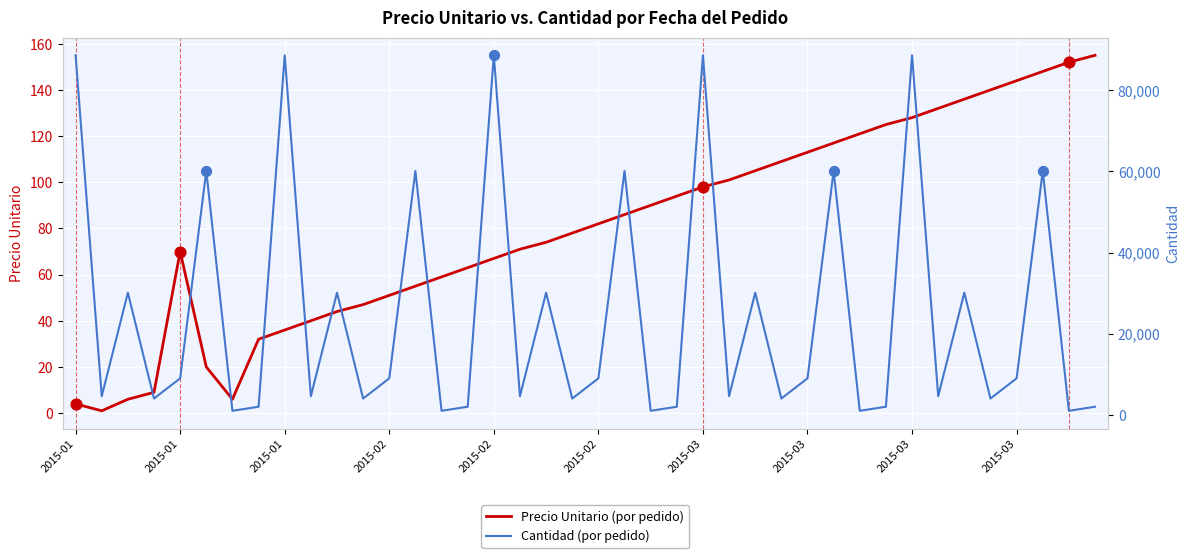

Which series reaches the maximum Y coordinate?

Cantidad